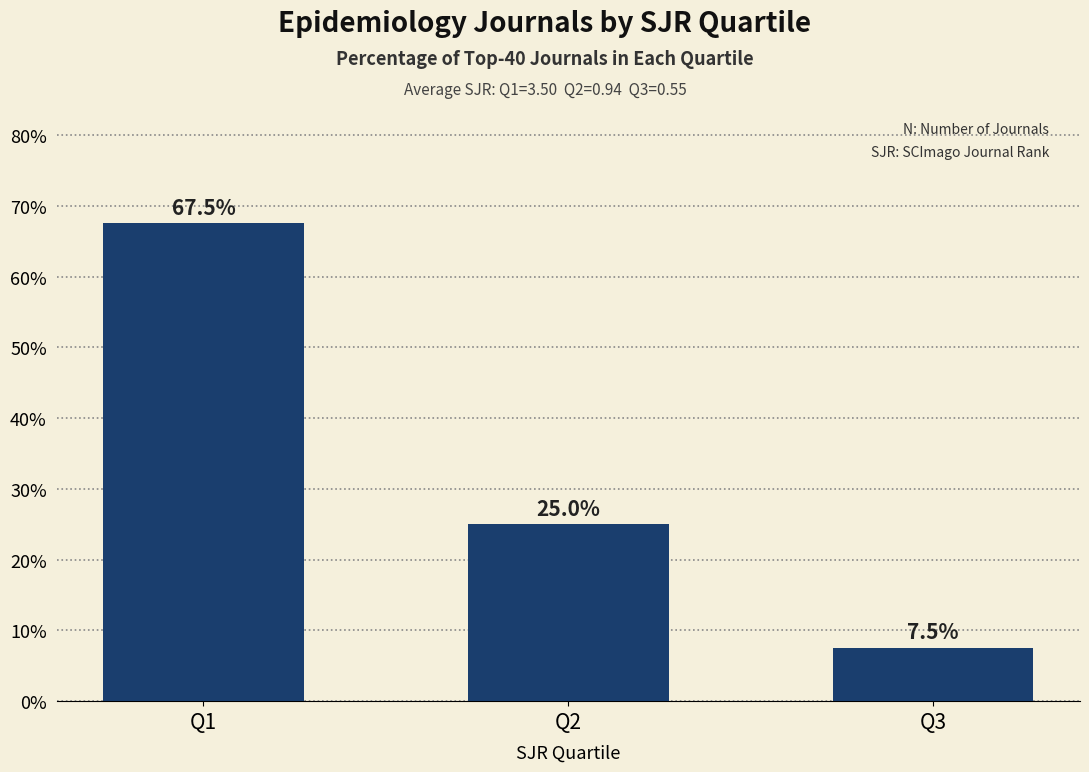

How many values are below 25?

1